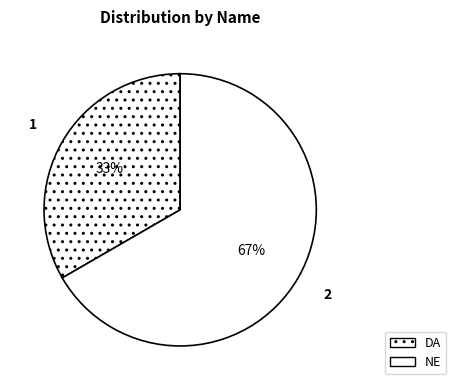

What portion of the pie excludes NE?

33.3%